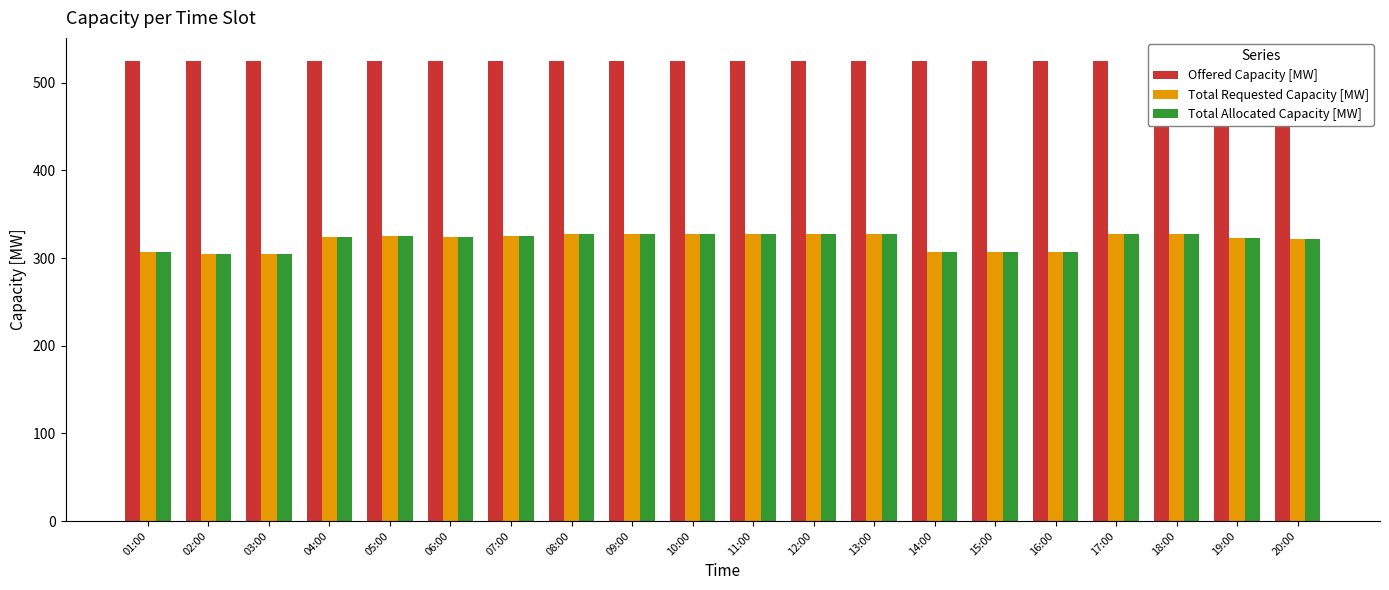

What is the label of the 12th bar from the right?

09:00